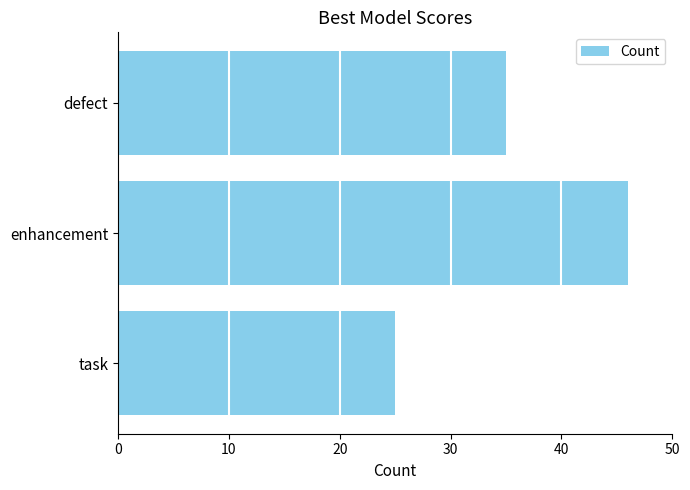

Approximately how many times larger is the value at defect compared to enhancement?

0.8